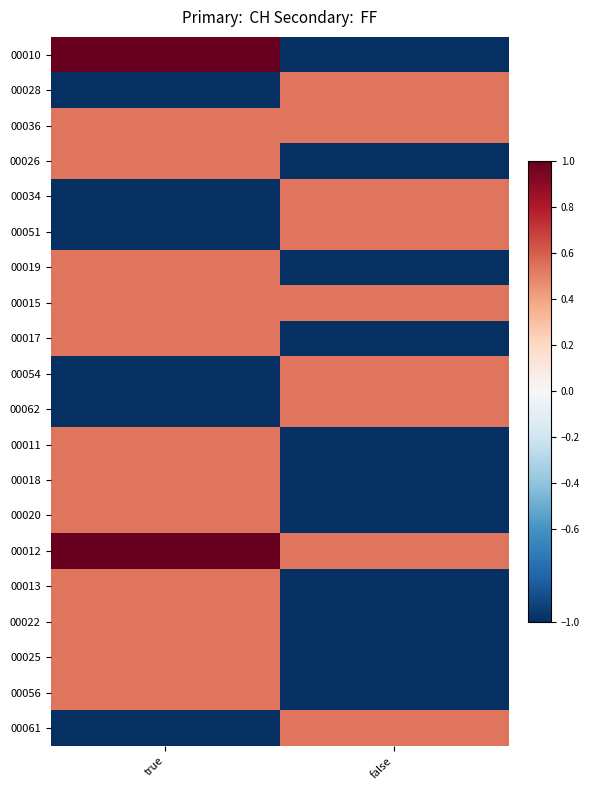

Which has a higher value, true or false?

true